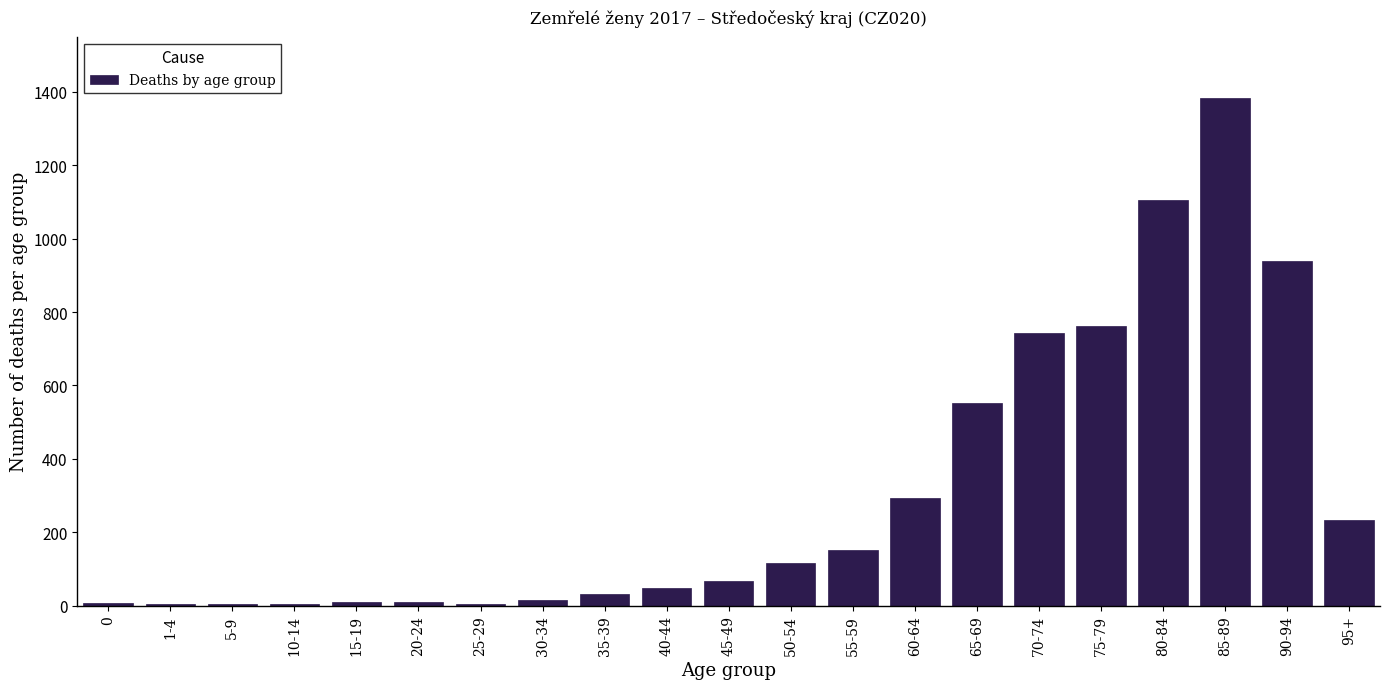

What is the maximum value shown in the chart?

1384